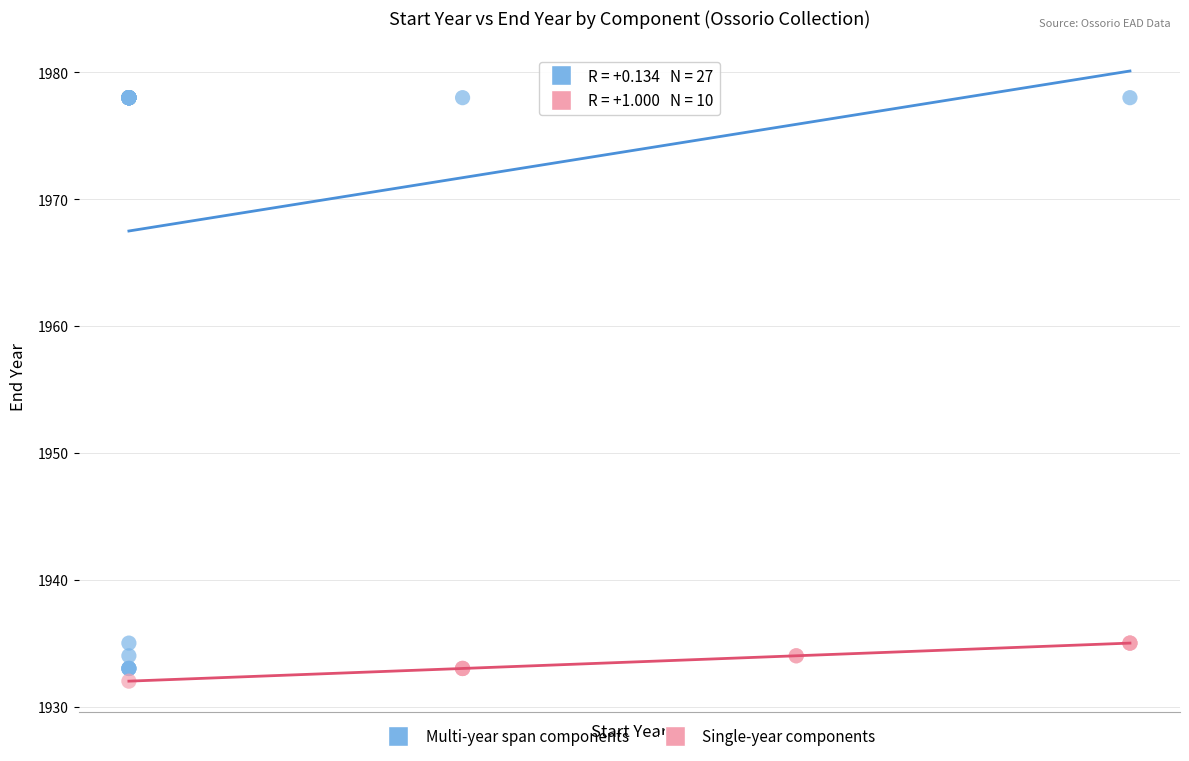

Which series contains the lowest Y value?

Single-year components